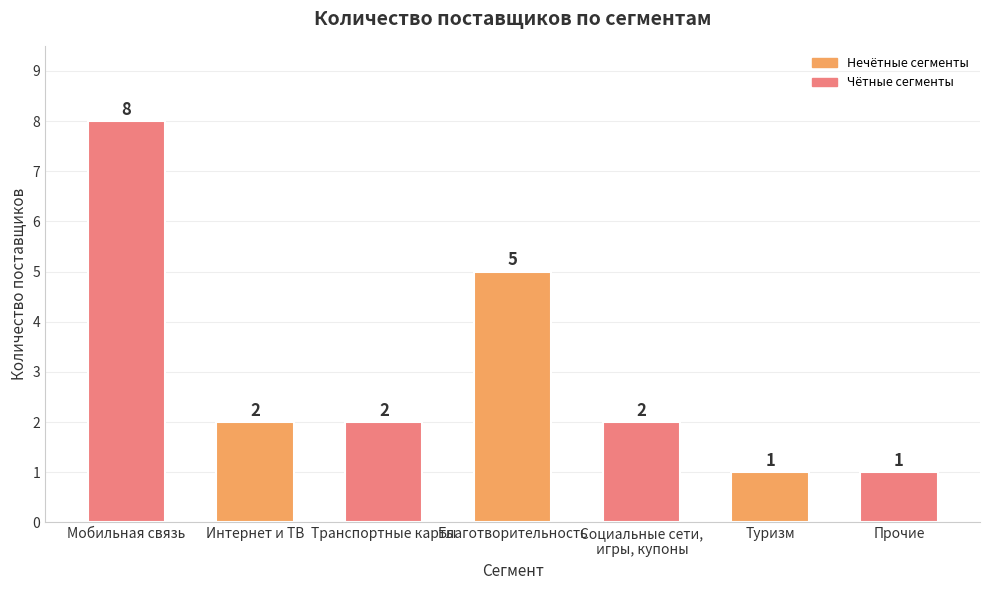

The chart shows a value of 2 at Интернет и ТВ. True or false?

True